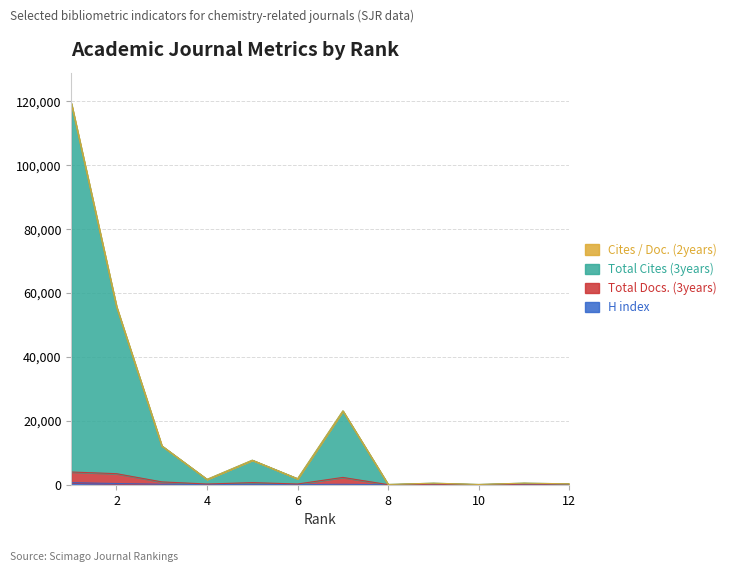

What is the sum of the H index values at 5 and 3?

231